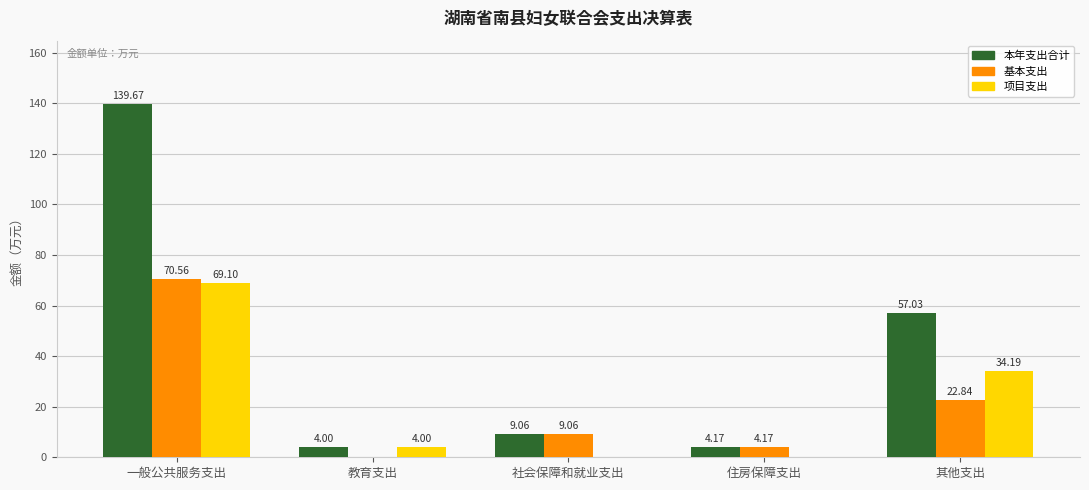

How many values in 项目支出 are above zero?

3